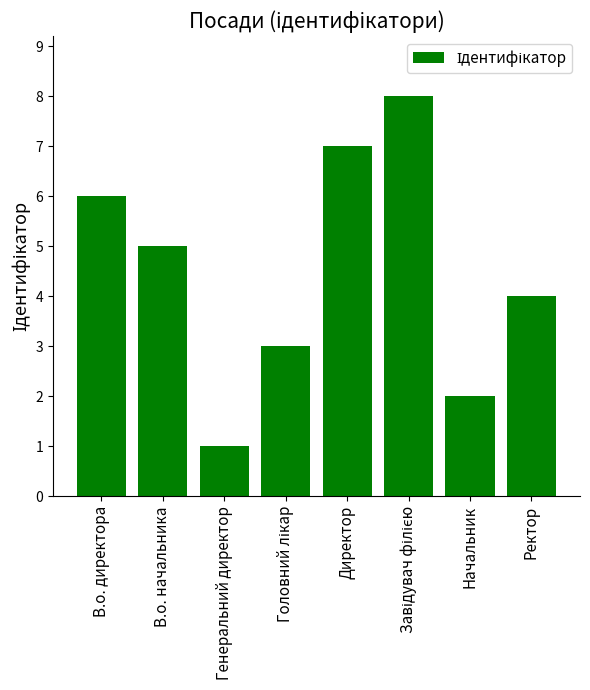

Which has a higher value, В.о. начальника or Начальник?

В.о. начальника